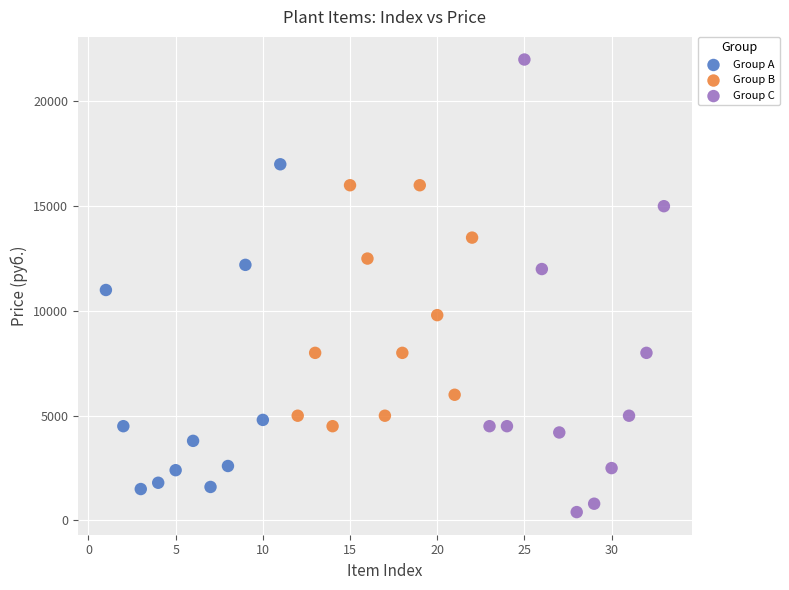

Which series contains the highest Y value?

Group C